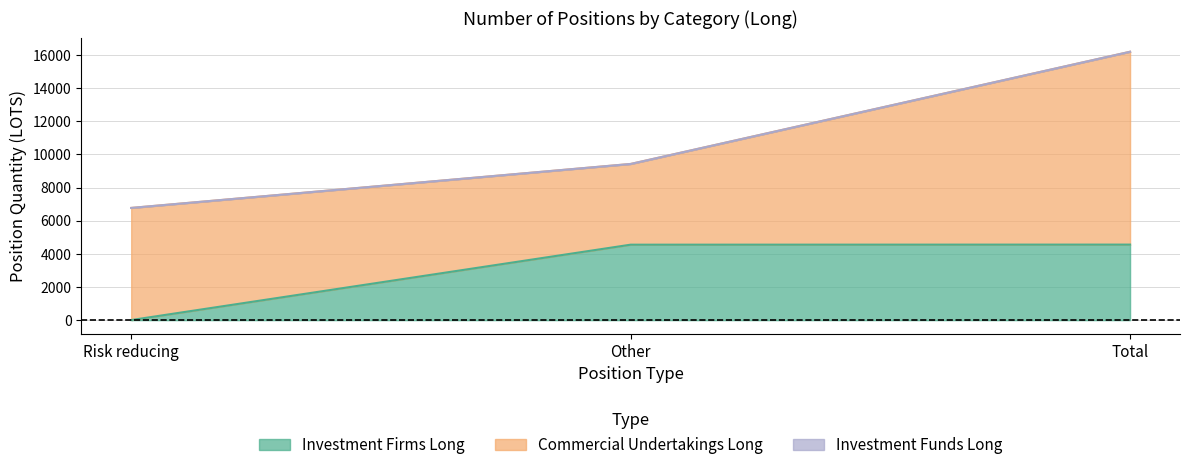

Reading left to right, what are all the values shown in this chart?

Investment Firms Long: 5.0	4555.1	4560.1
Commercial Undertakings Long: 6769.0	4873.0	11642.0
Investment Funds Long: 0.0	0.0	0.0